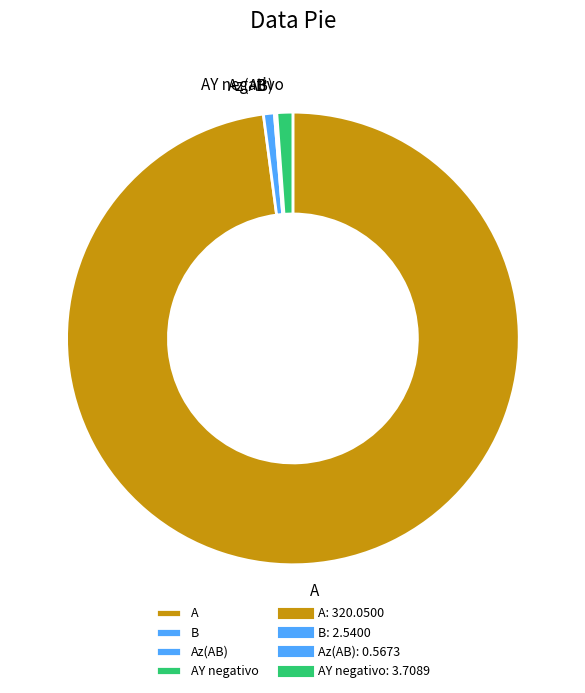

Is it true that A is 98% of the pie?

True